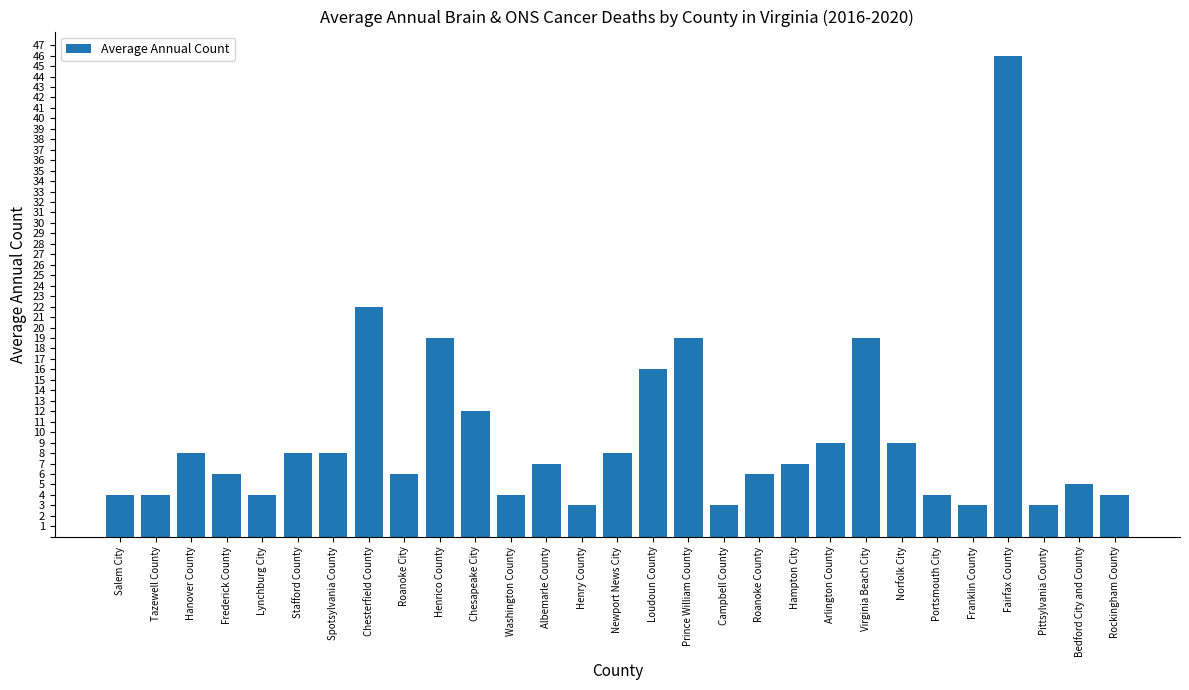

Where is the data nearest to the value 24?

Chesterfield County